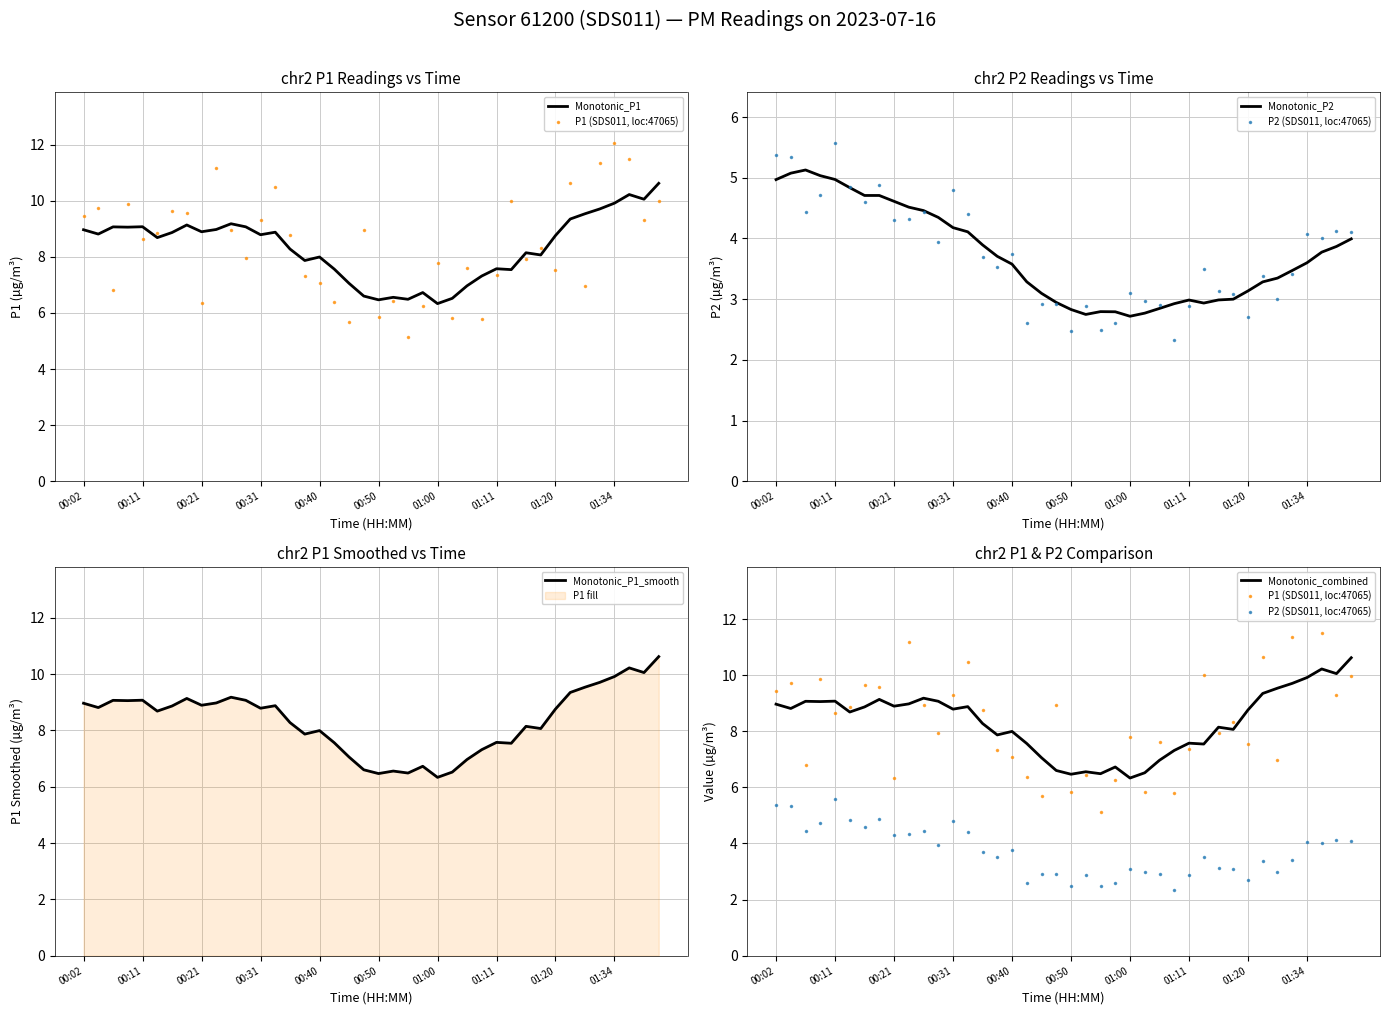

What value does the Monotonic_combined series have at 30?

8.1